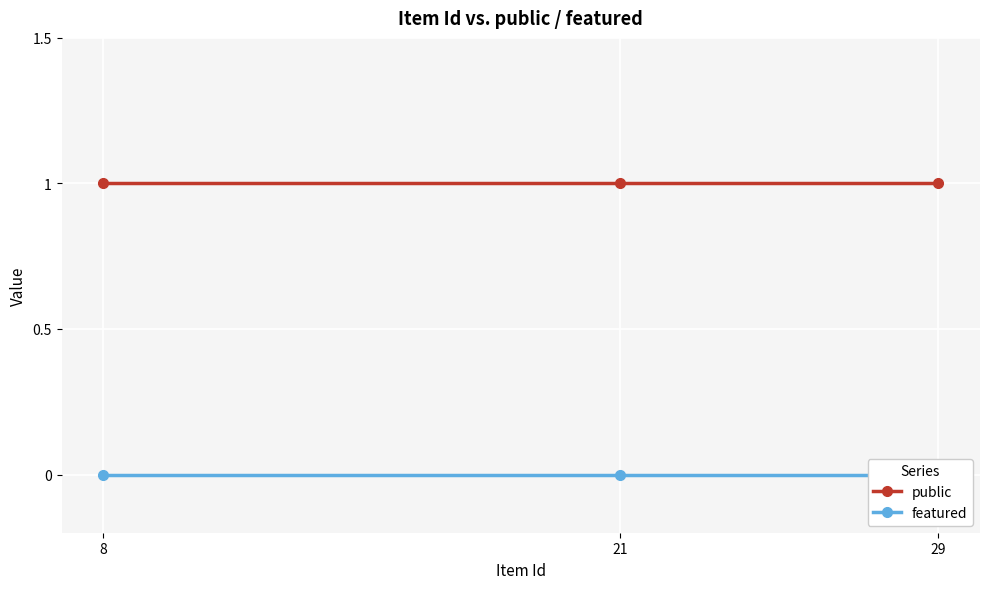

How many distinct data groups are displayed?

2